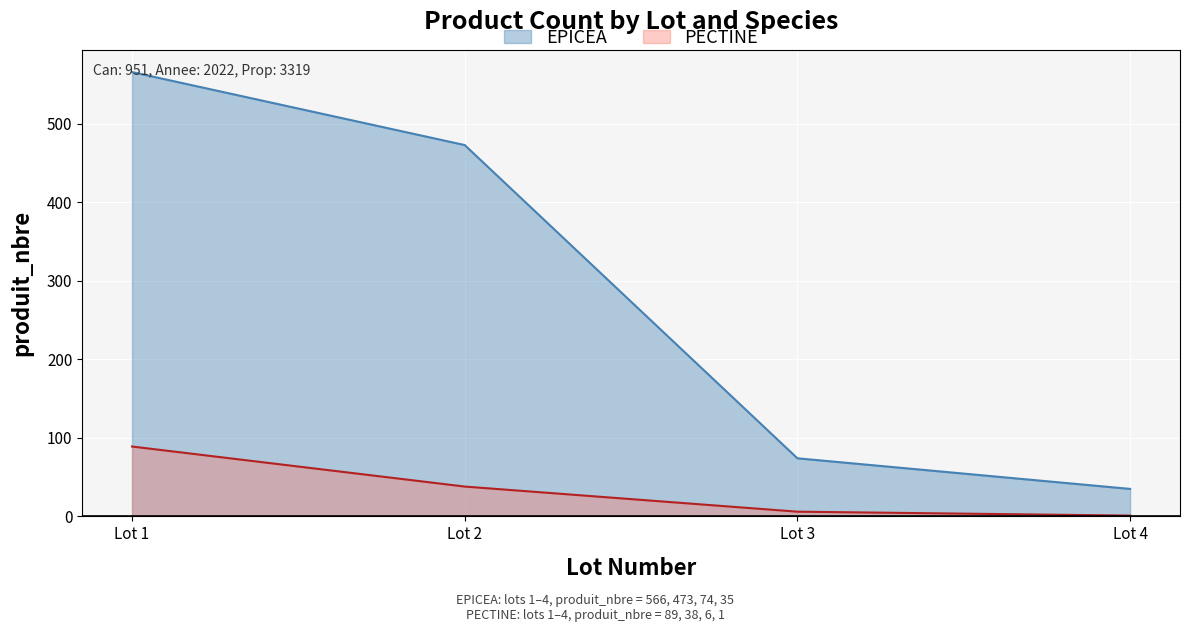

How many data points in EPICEA are less than 473?

2